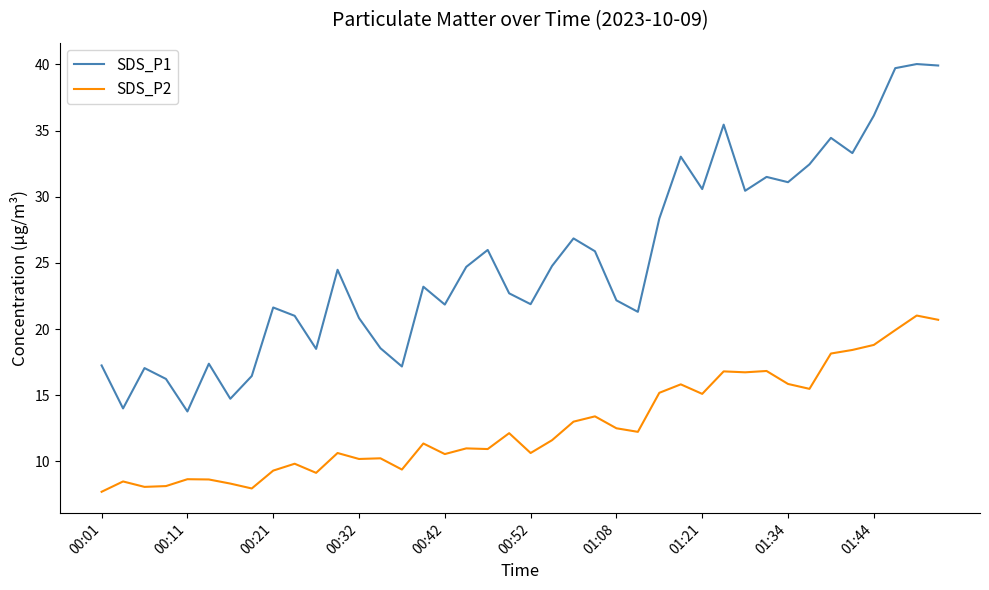

Rank the series by their average value, from highest to lowest.

SDS_P1, SDS_P2